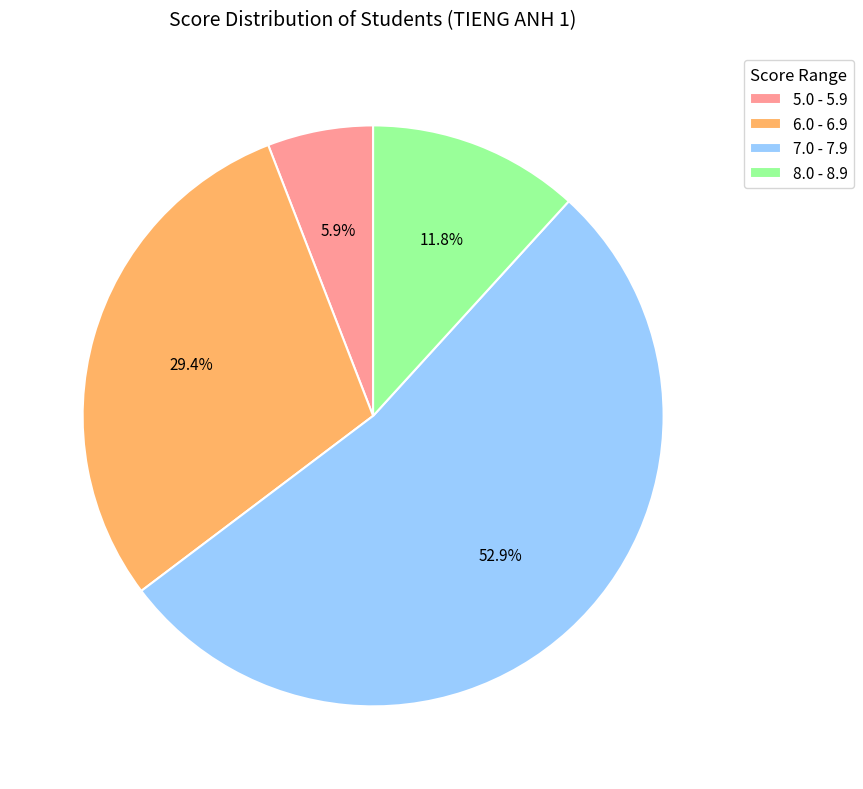

To the nearest percent, what is the average slice percentage?

25%